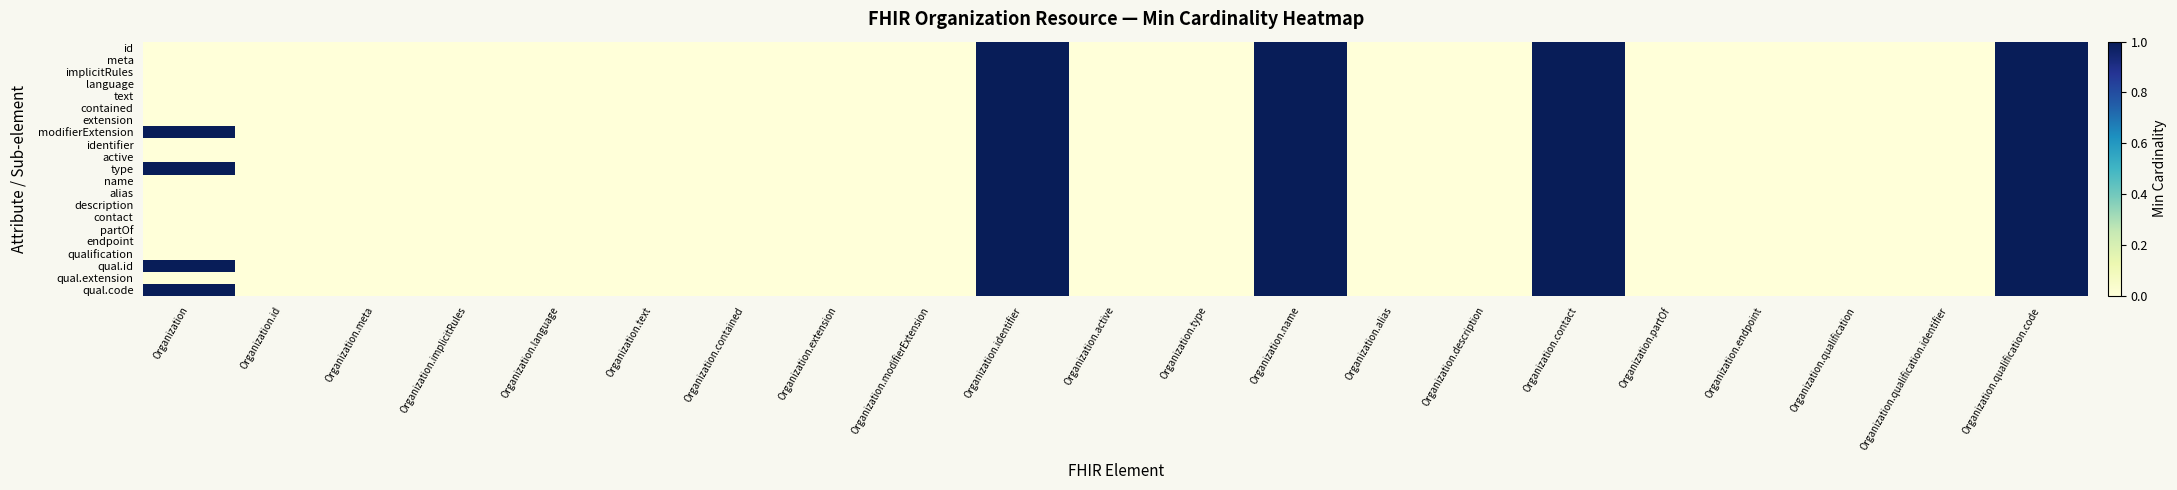

Which series has the largest total across all categories?

modifierExtension